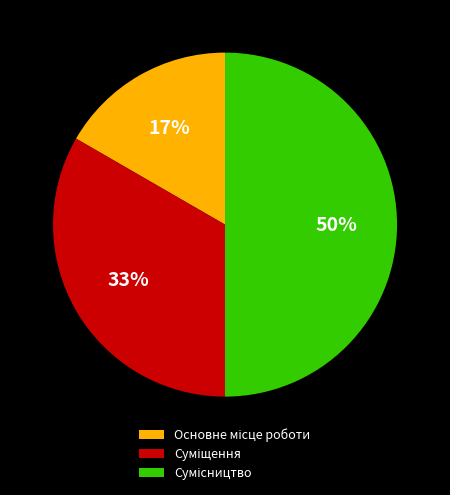

To the nearest percent, what is the average slice percentage?

33%